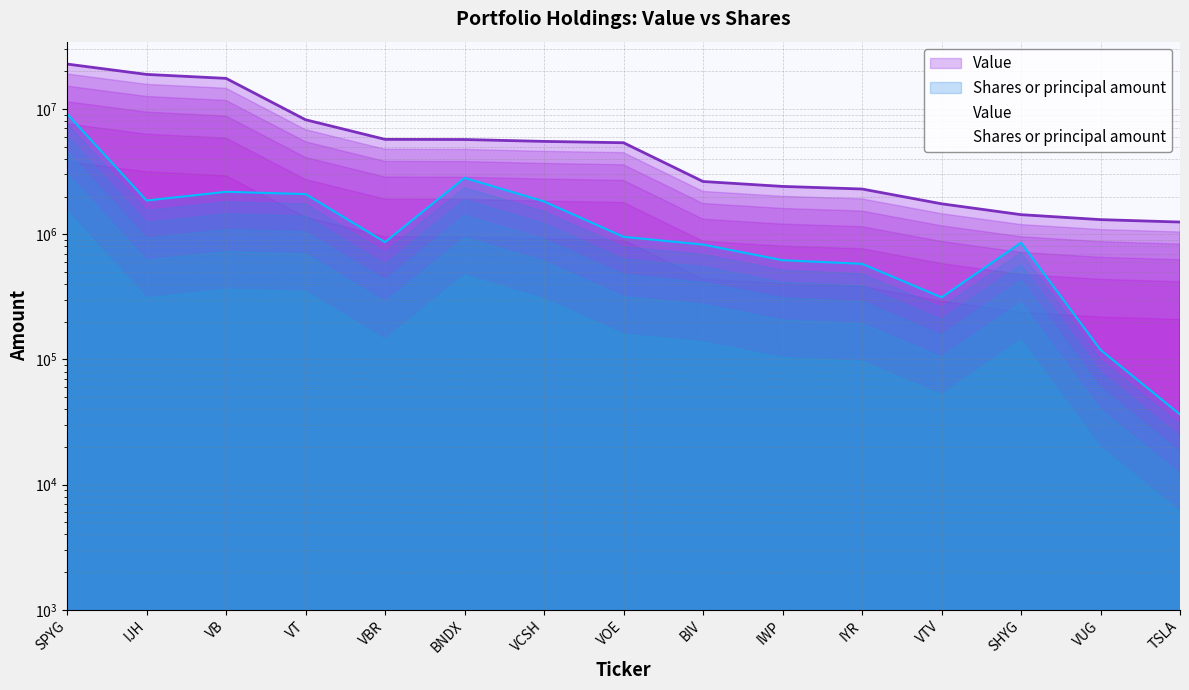

True or false: Value and Shares or principal amount intersect in this chart.

False